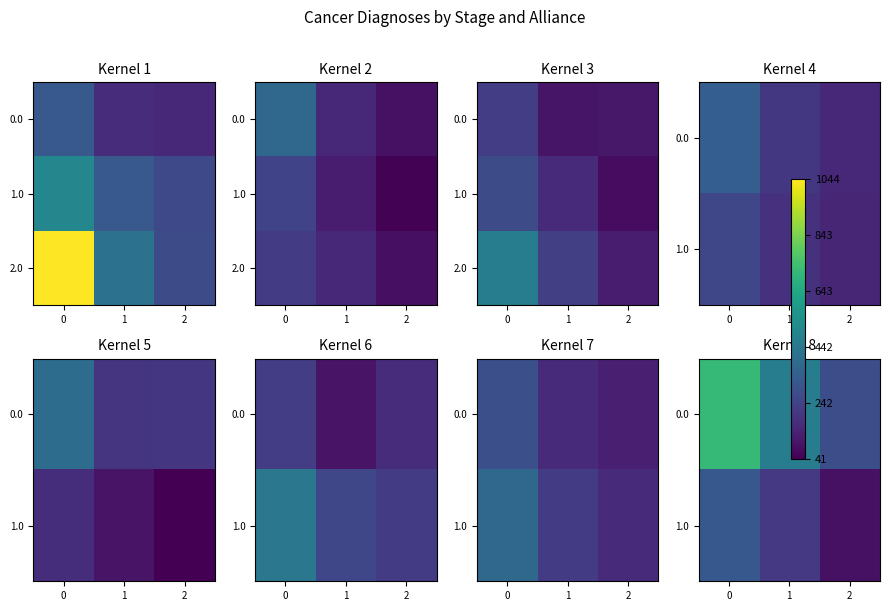

What is the difference between the 0.0 values at 0 and 2?

432